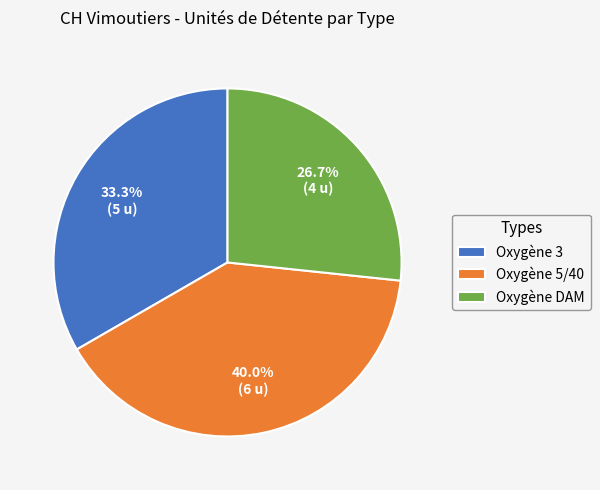

To the nearest percent, what portion does Oxygène 3 represent?

33%